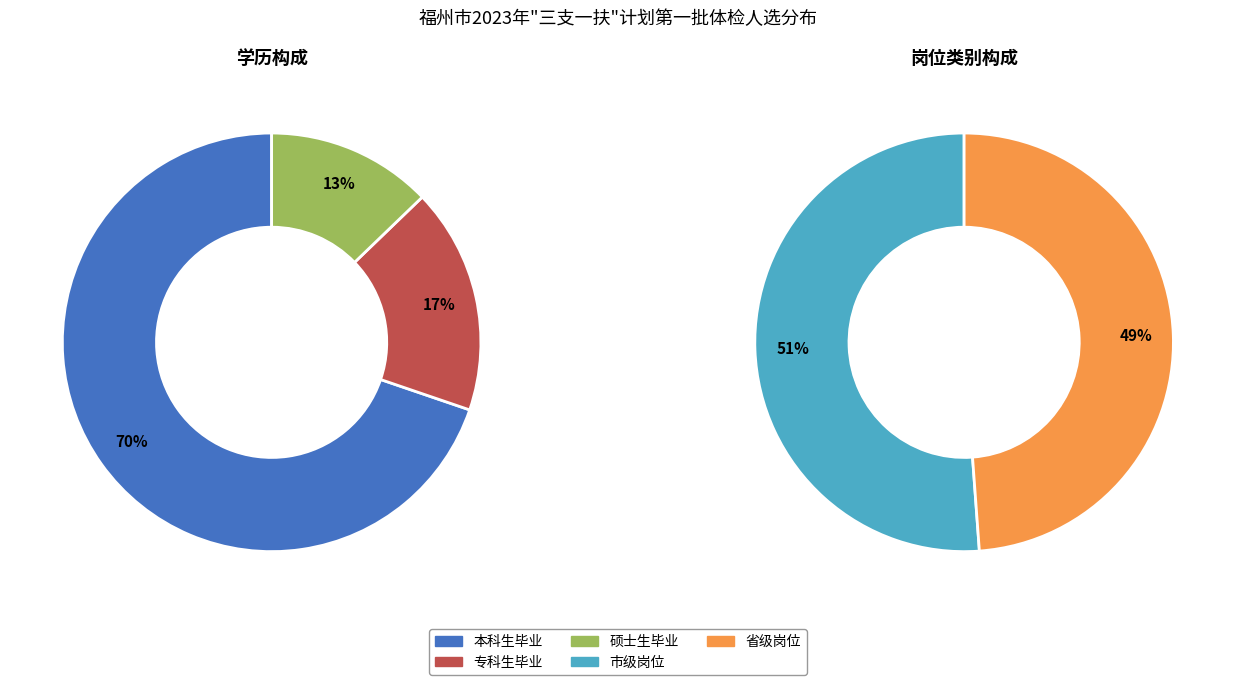

Rank the categories by value from highest to lowest.

本科生毕业, 专科生毕业, 硕士生毕业